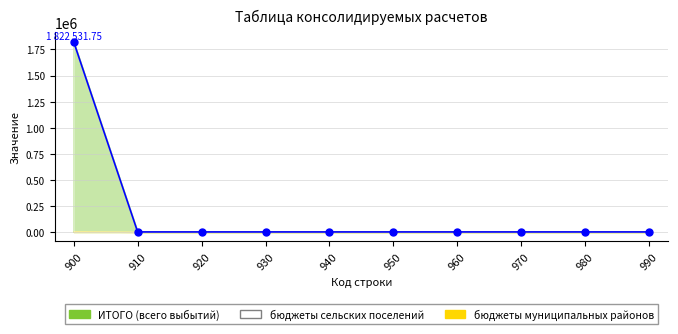

Which label corresponds to the largest value in the chart?

900